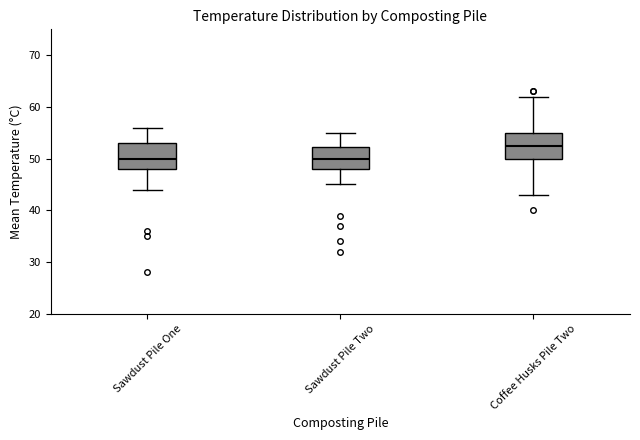

Reading left to right, transcribe this box plot: for each box, give where its median line is, the range the box spans, and where its two whiskers end, as read against the y-axis. The values are not printed on the chart, so give them approximately, as read against the axis.

Sawdust Pile One: median 50, box 48 to 53, whiskers 44 to 56
Sawdust Pile Two: median 50, box 48 to 52, whiskers 45 to 55
Coffee Husks Pile Two: median 53, box 50 to 55, whiskers 43 to 62